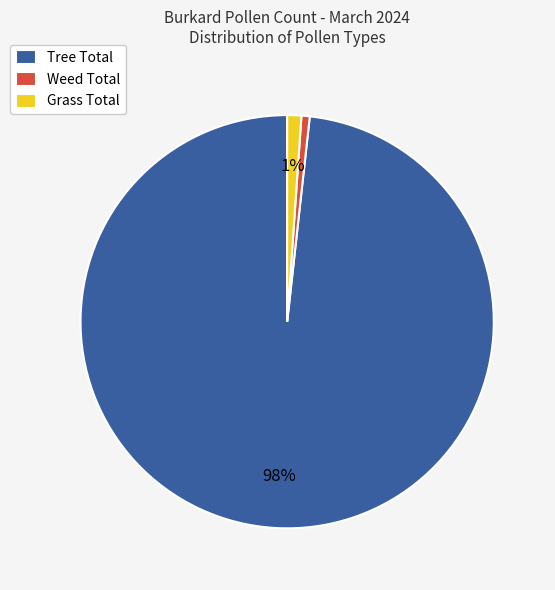

What is the largest slice in the pie chart?

Tree Total